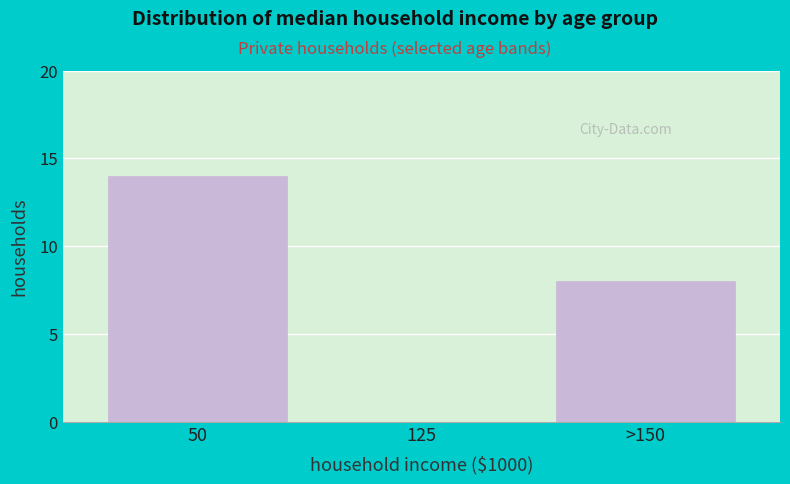

Reading left to right, list all the values displayed in this chart.

50=14	125=0	>150=8